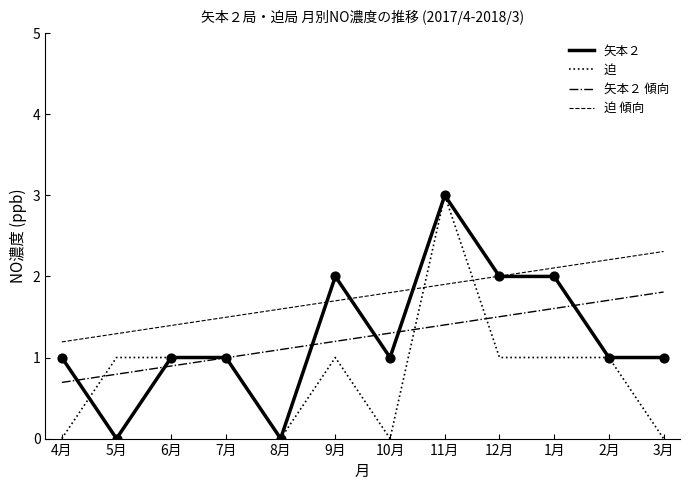

At which category is the sum across all series the highest?

11月